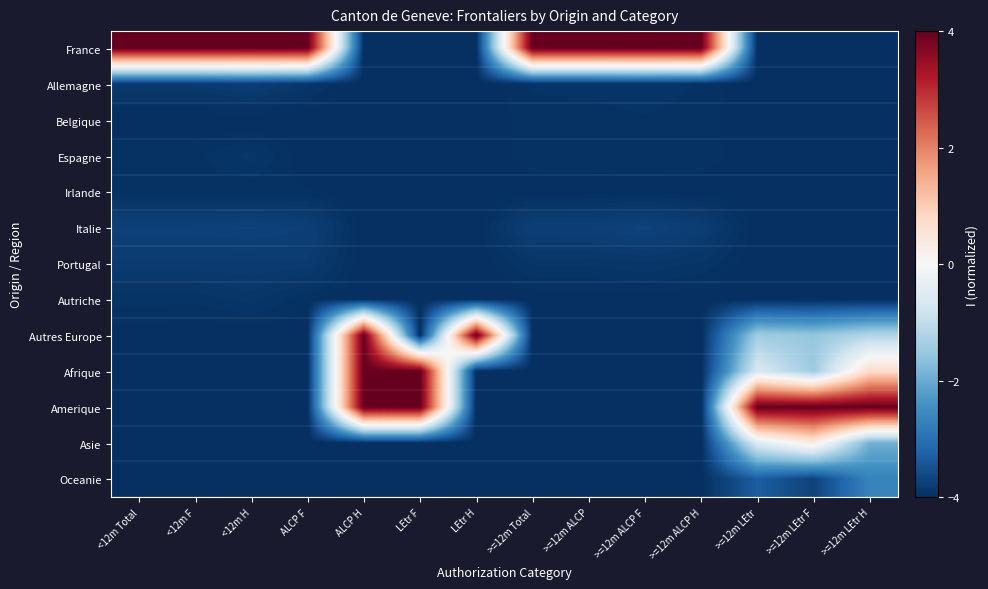

Between >=12m LEtr and <12m H, which is larger?

<12m H